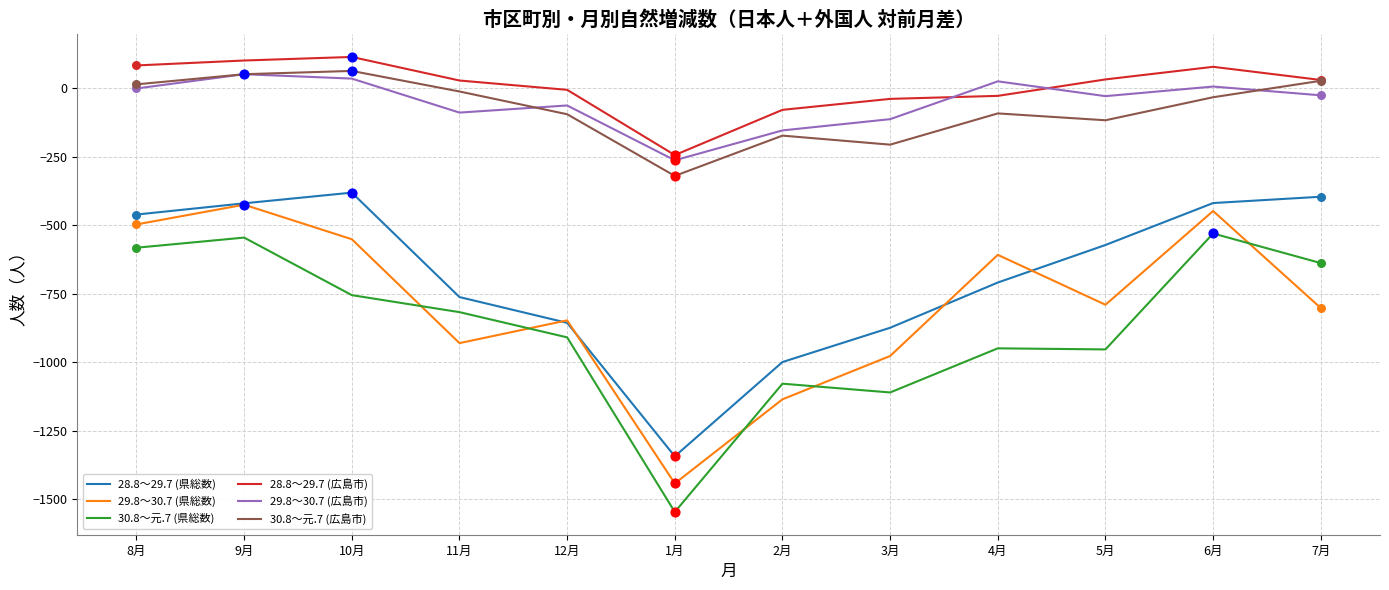

True or false: 29.8～30.7 (広島市) and 30.8～元.7 (県総数) cross at least once.

False